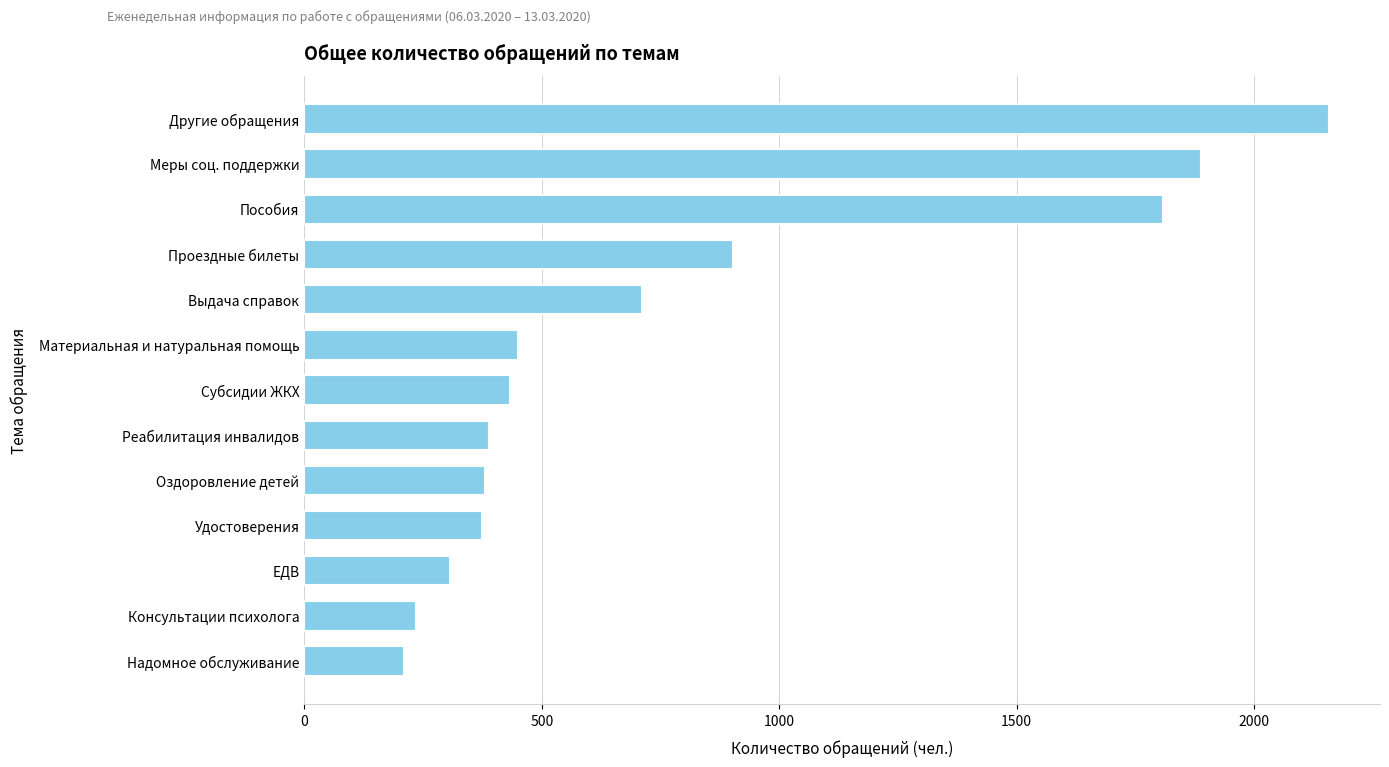

How many categories are shown in the chart?

13